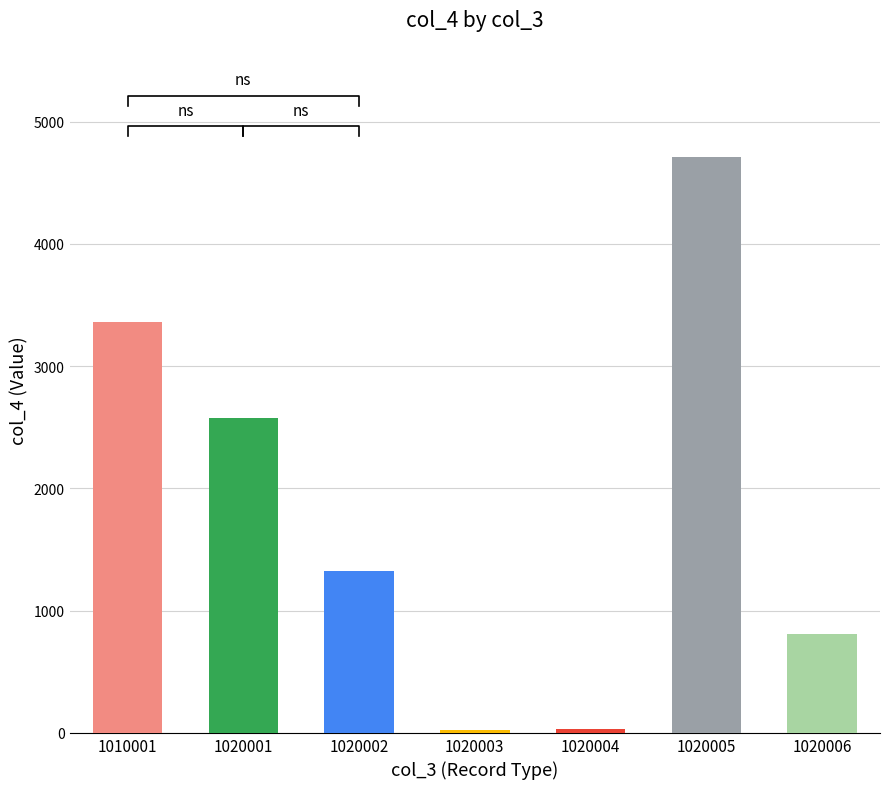

What is the minimum value shown in the chart?

23